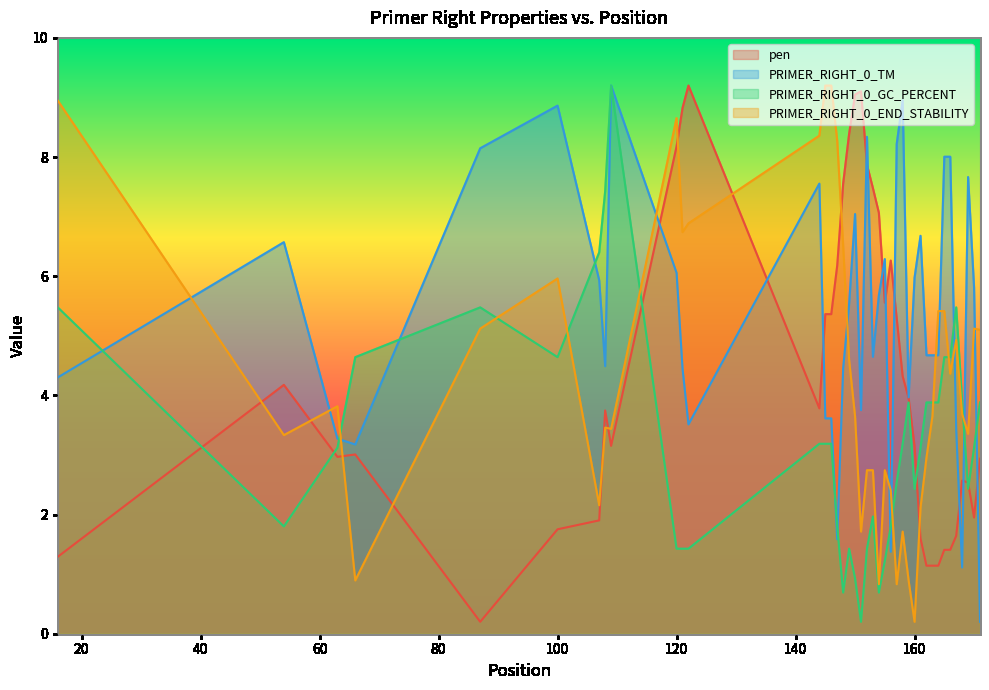

What is the difference between the maximum and minimum values in the PRIMER_RIGHT_0_TM series?

9.0